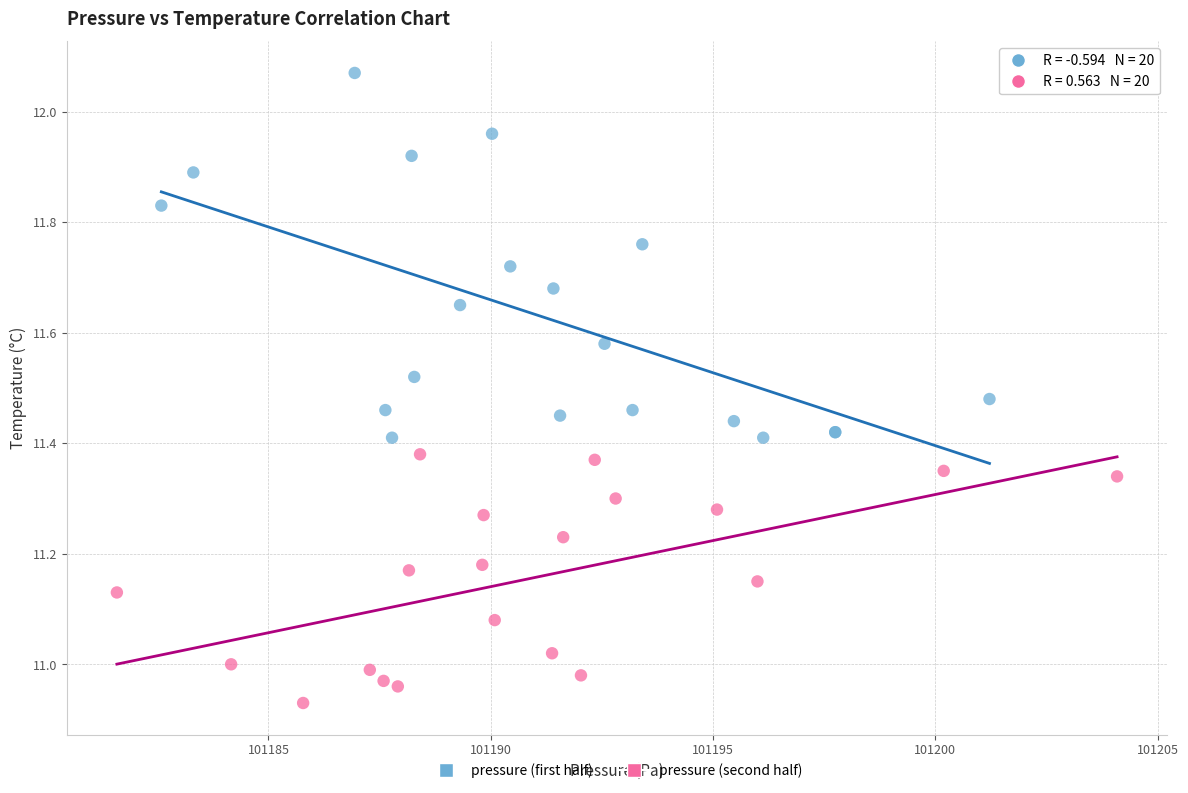

Which series contains the lowest Y value?

pressure (second half)